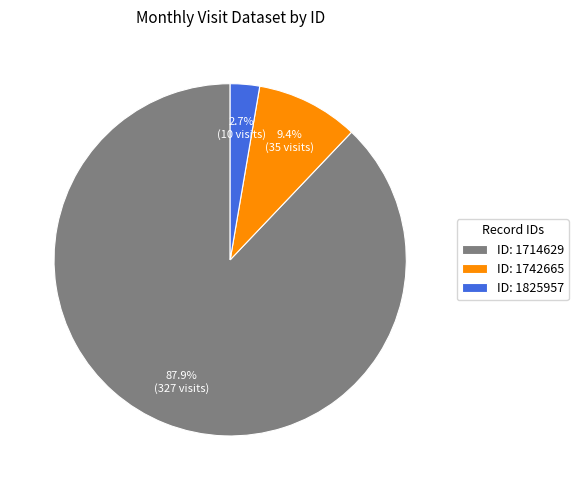

How many segments does this pie chart have?

3